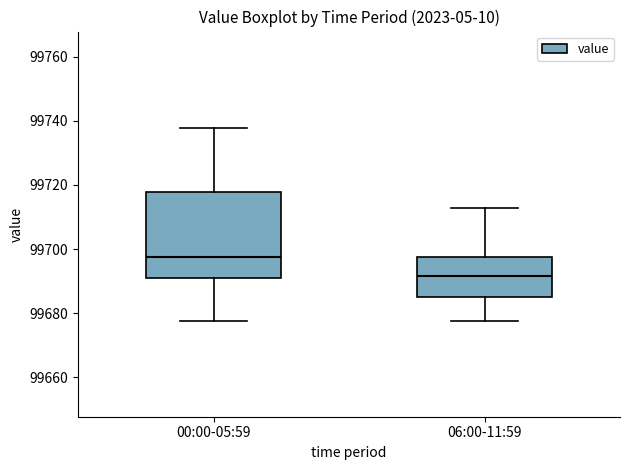

Reading left to right, read every box against the y-axis: the position of its median line, the range the box covers, and the ends of its whiskers. The values are not printed on the chart, so give them approximately, as read against the axis.

00:00-05:59: median 99698, box 99692 to 99718, whiskers 99678 to 99738
06:00-11:59: median 99692, box 99686 to 99698, whiskers 99678 to 99712